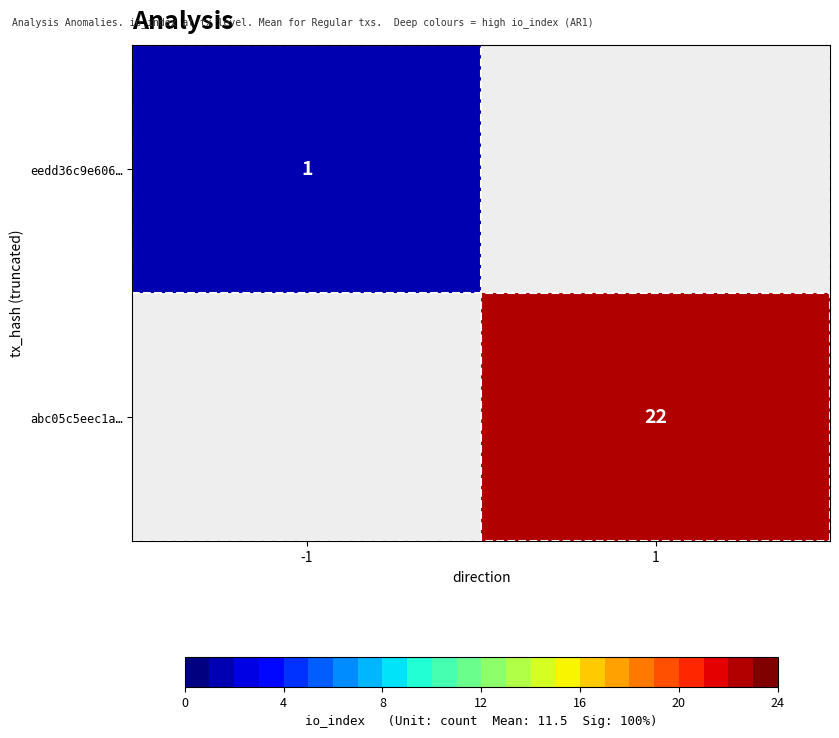

At how many categories does at least one series exceed 16?

1